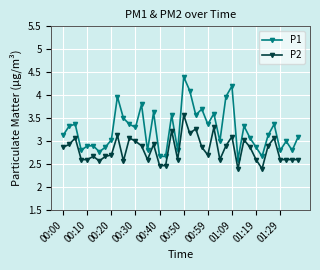

What is the difference between the maximum and minimum values in the P1 series?

1.8